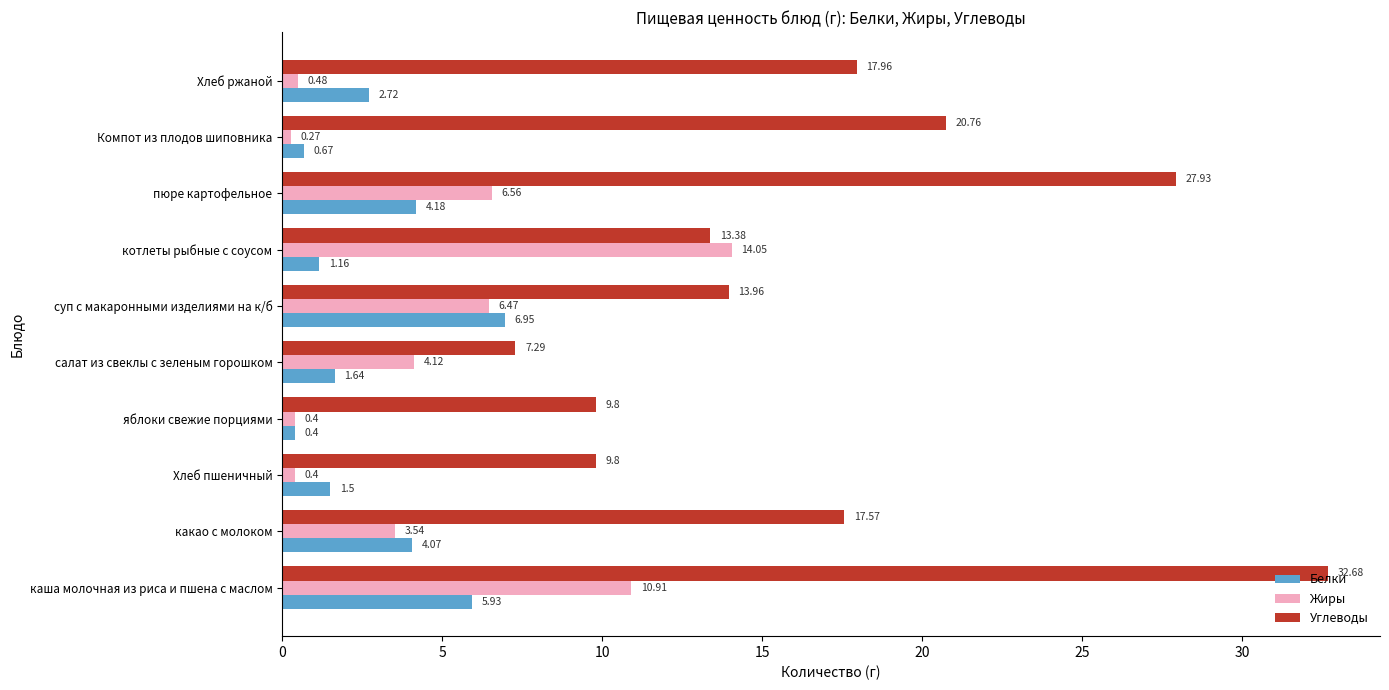

At which category is the sum across all series the highest?

каша молочная из риса и пшена с маслом